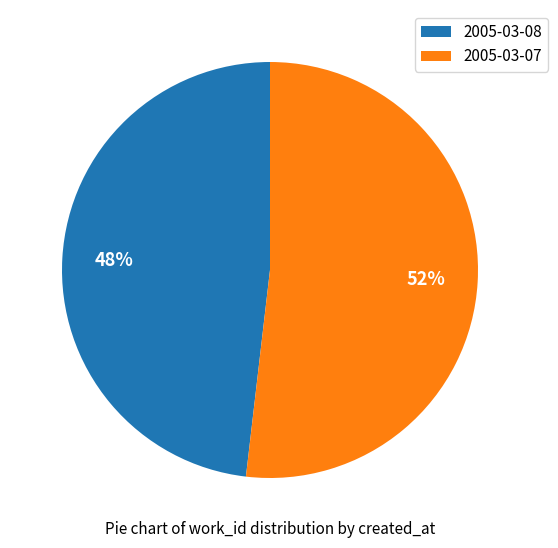

Do 2005-03-08 and 2005-03-07 together represent more than half of the pie?

Yes